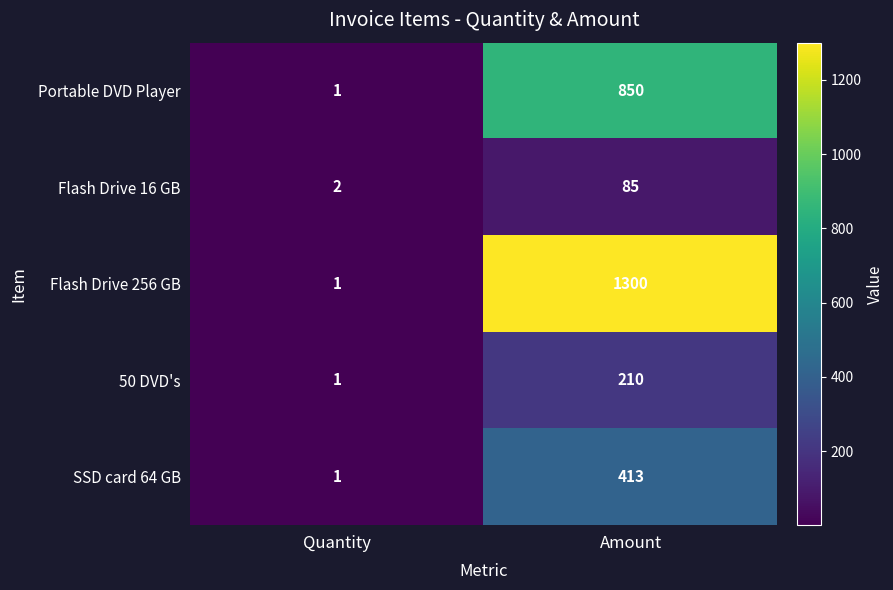

Which series has the widest spread of values?

Flash Drive 256 GB